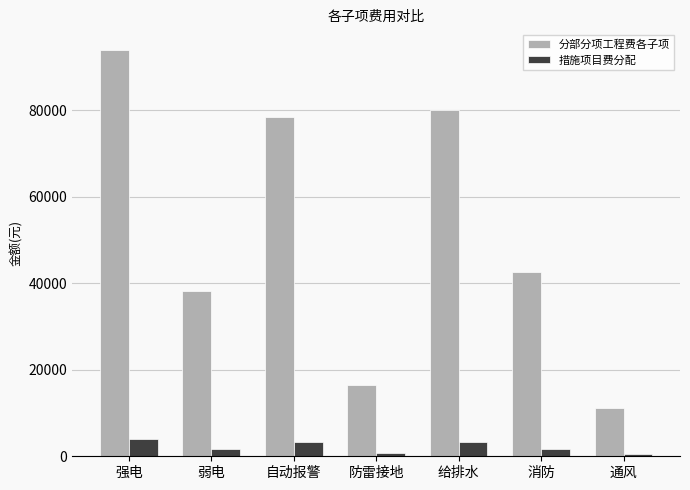

Rank the series at 消防 from highest to lowest value.

分部分项工程费各子项, 措施项目费分配